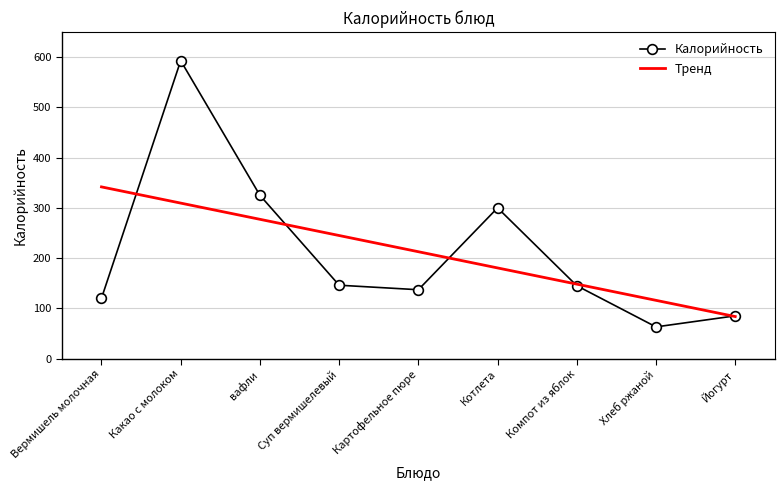

True or false: the data shows 300 at Котлета.

True